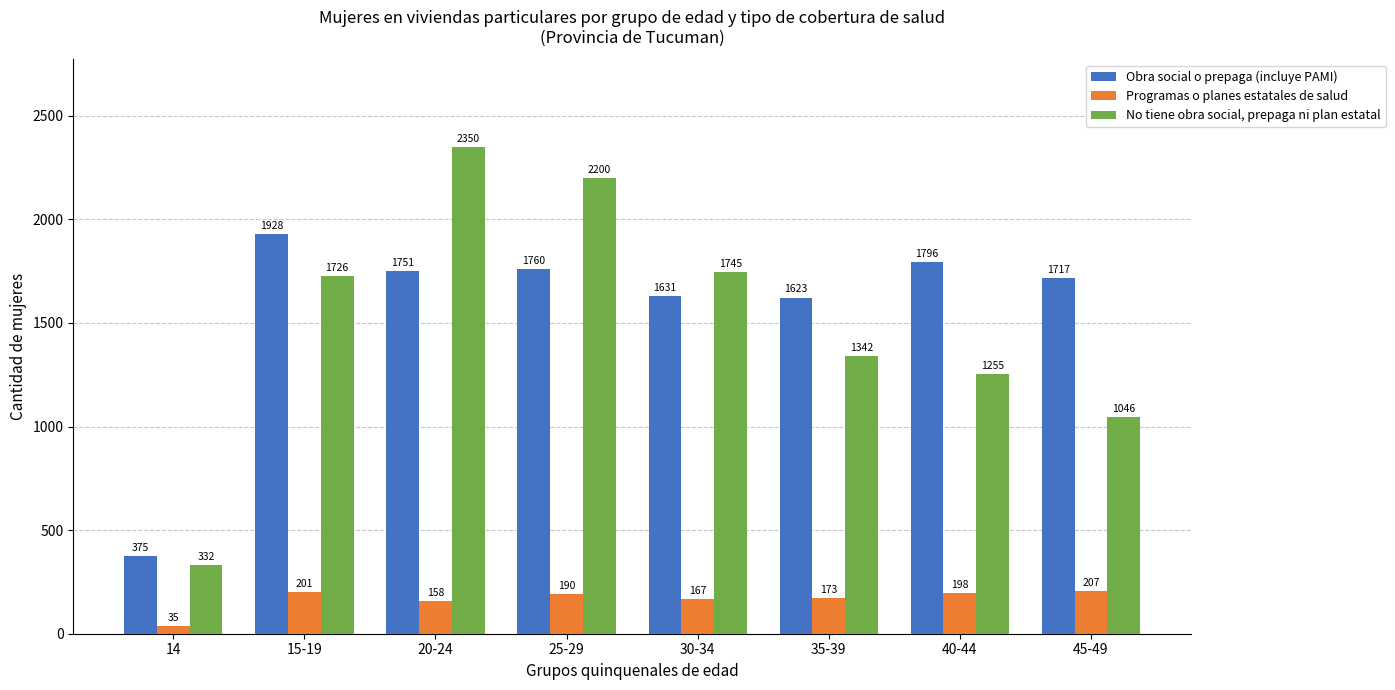

How many distinct data groups are displayed?

3